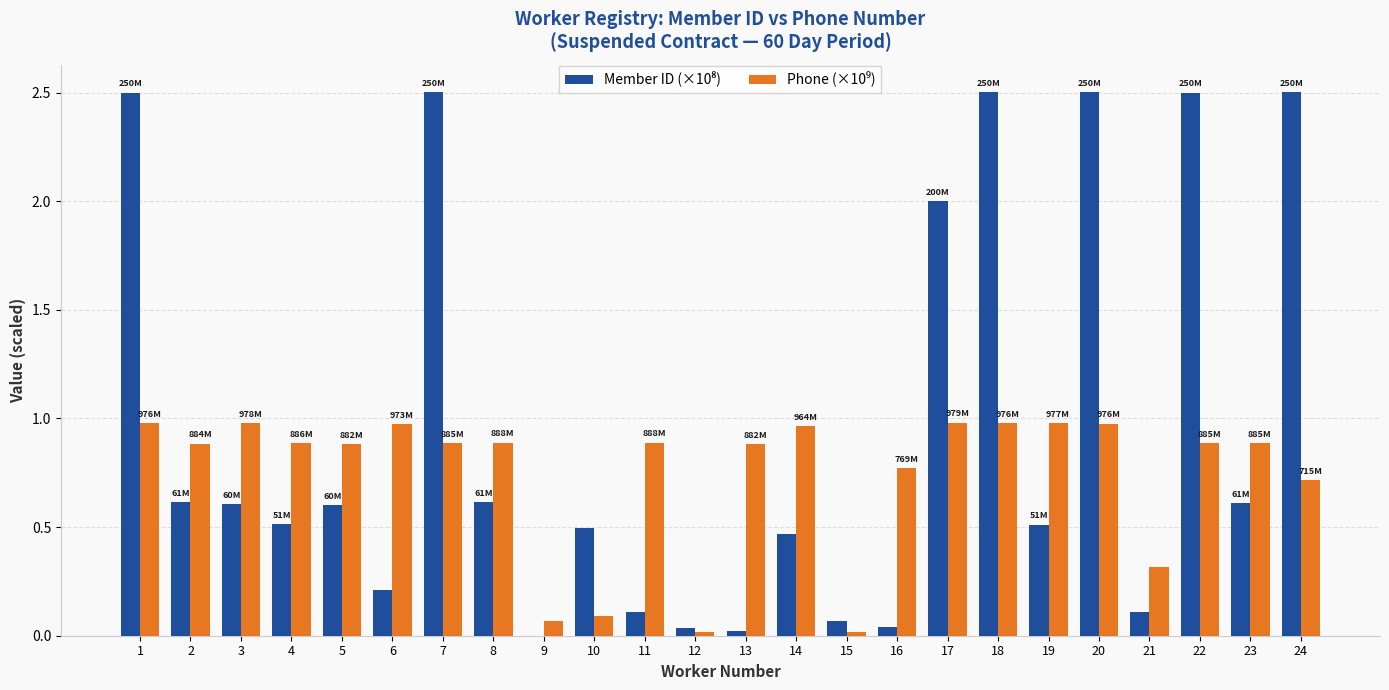

What is the greatest value displayed?

2.5